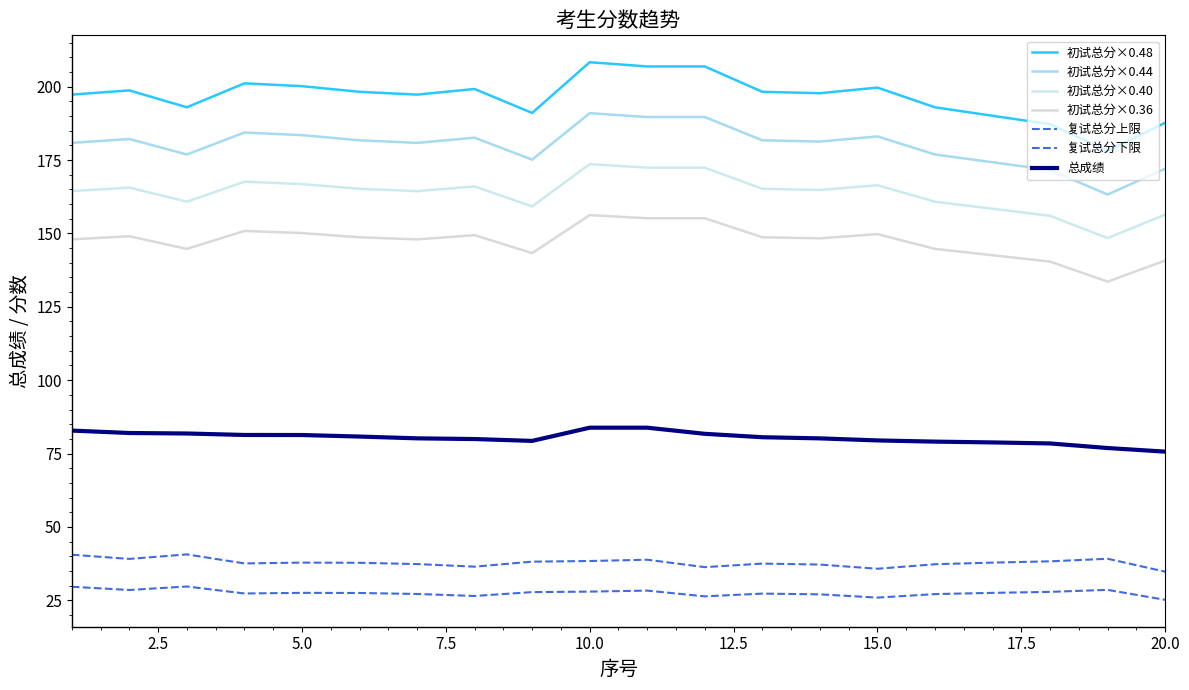

How many lines are shown in the chart?

7